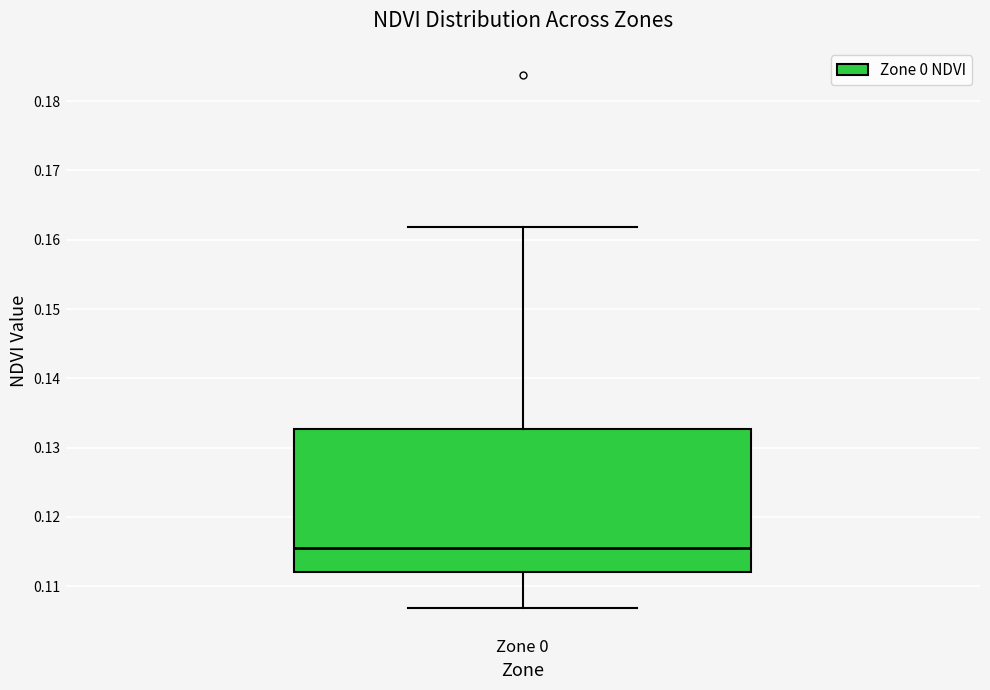

Read this box plot against the y-axis: the position of the median line, the range covered by the box, and the ends of both whiskers. The values are not printed on the chart, so give them approximately, as read against the axis.

median 0.116, box 0.112 to 0.133, whiskers 0.107 to 0.162